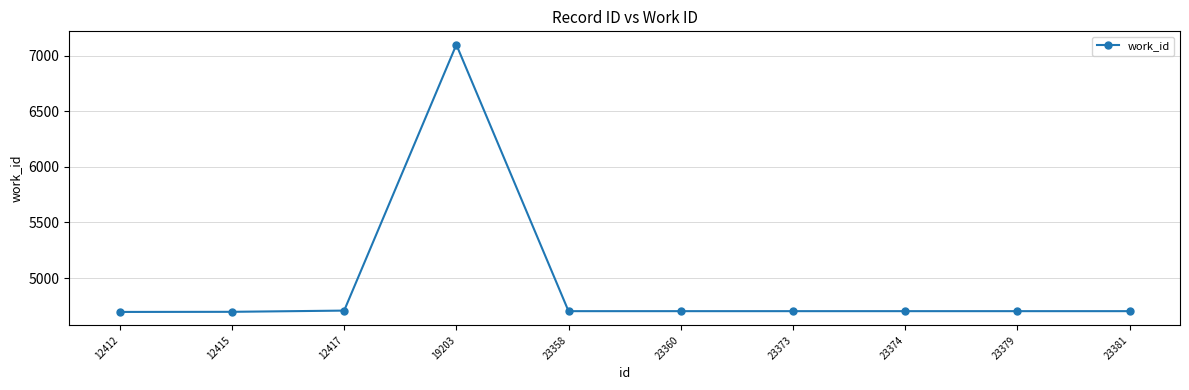

True or false: the data shows 4702 at 23379.

True